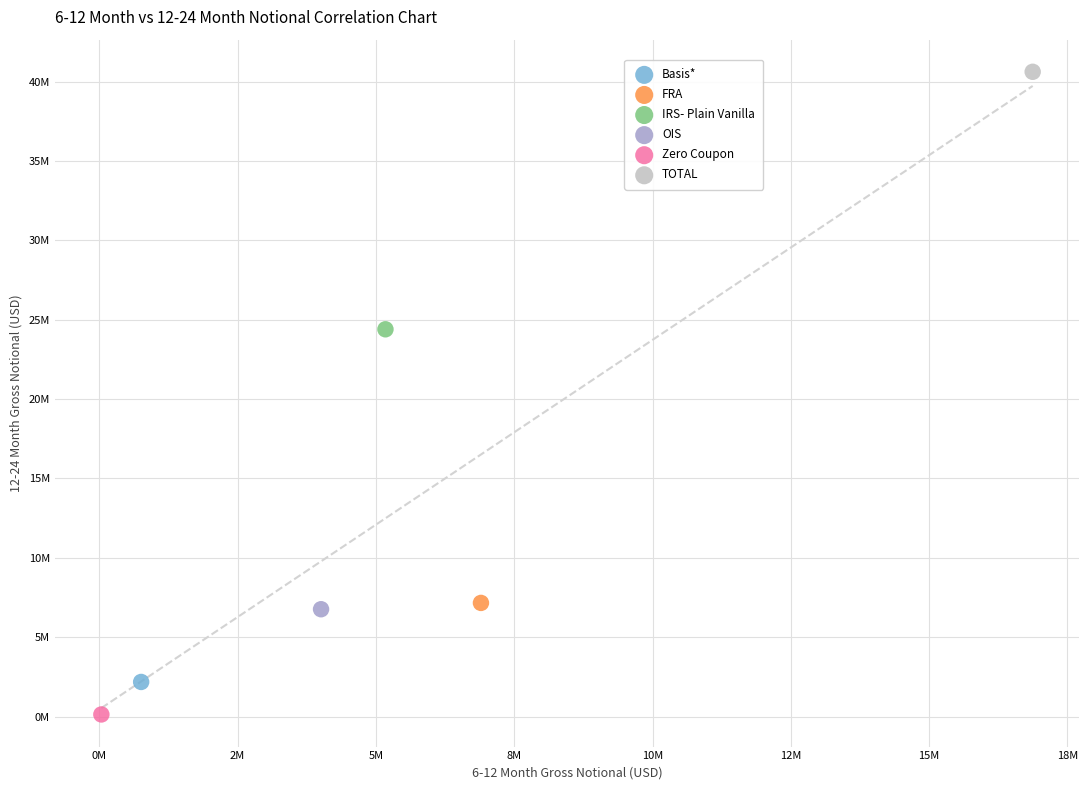

Which series reaches the minimum Y coordinate?

Zero Coupon